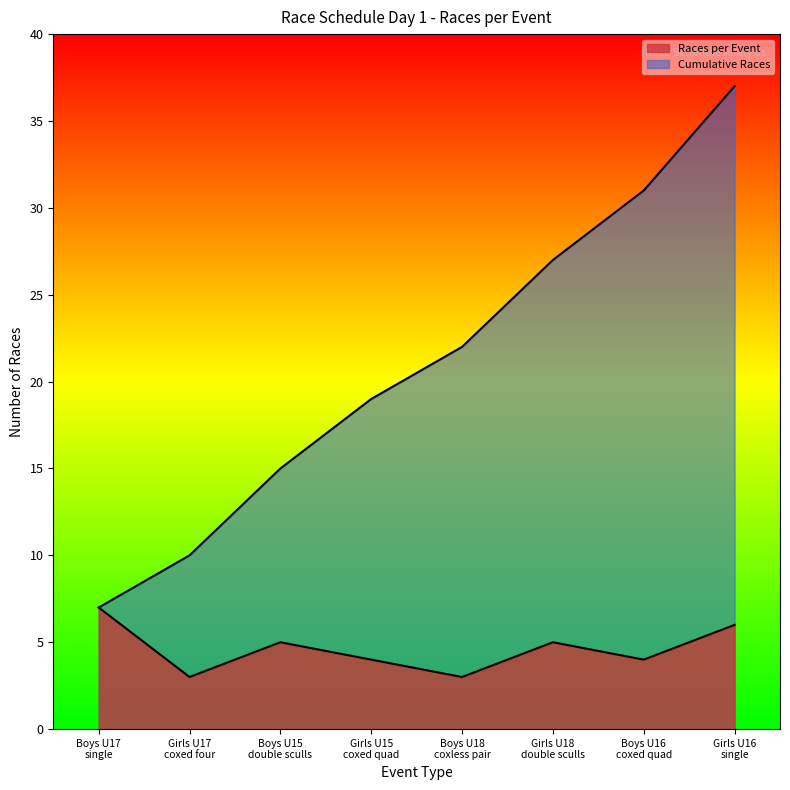

True or false: Cumulative Races and Races per Event intersect in this chart.

False